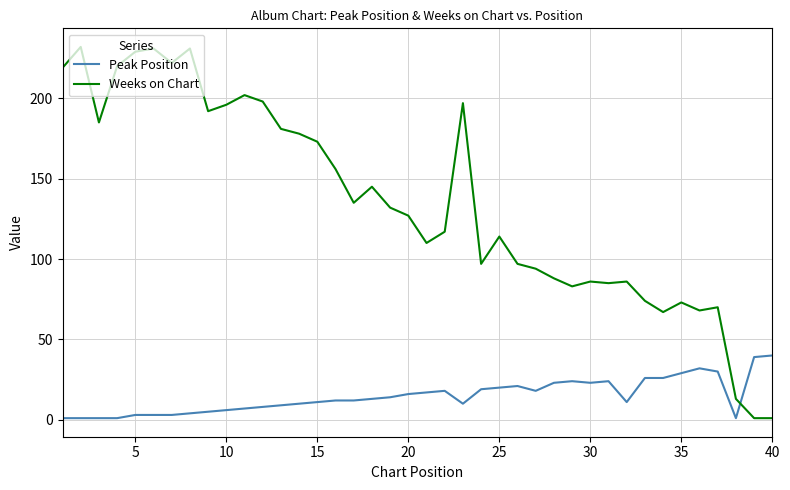

Which series has the largest range (max minus min)?

Weeks on Chart